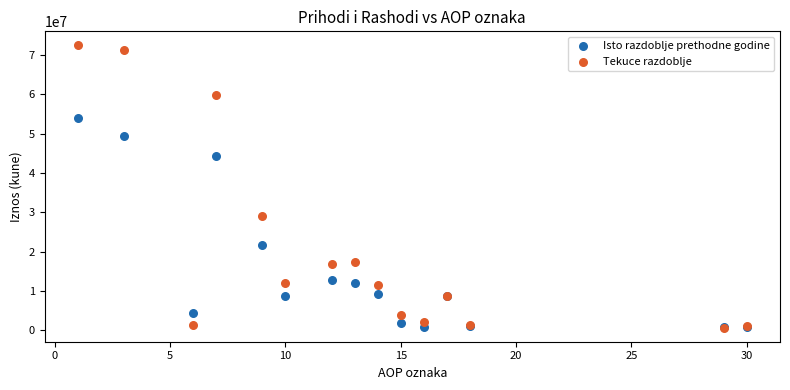

In the Isto razdoblje prethodne godine series, what Y value is closest to 27367187?

21564891